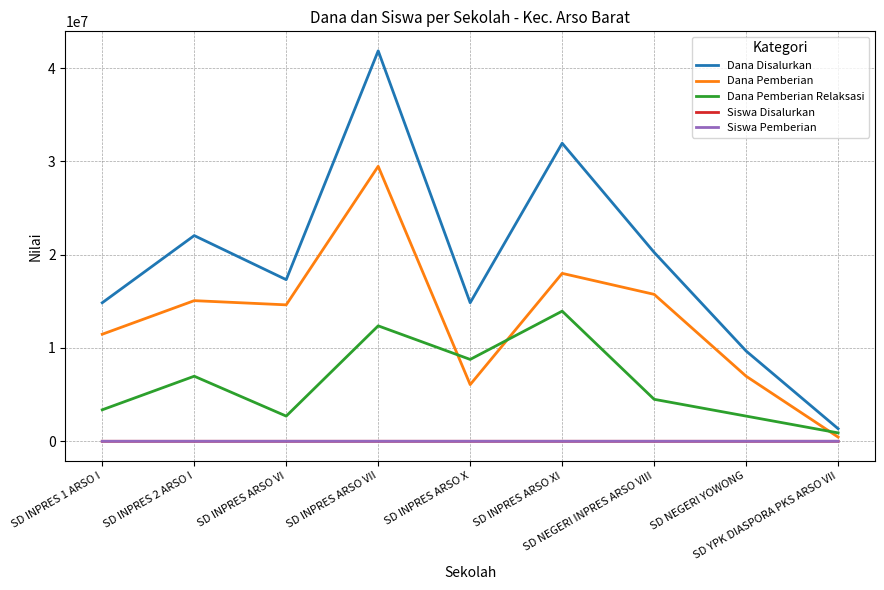

What is the sum of the Dana Pemberian Relaksasi values at SD INPRES ARSO X and SD INPRES ARSO VI?

11475000